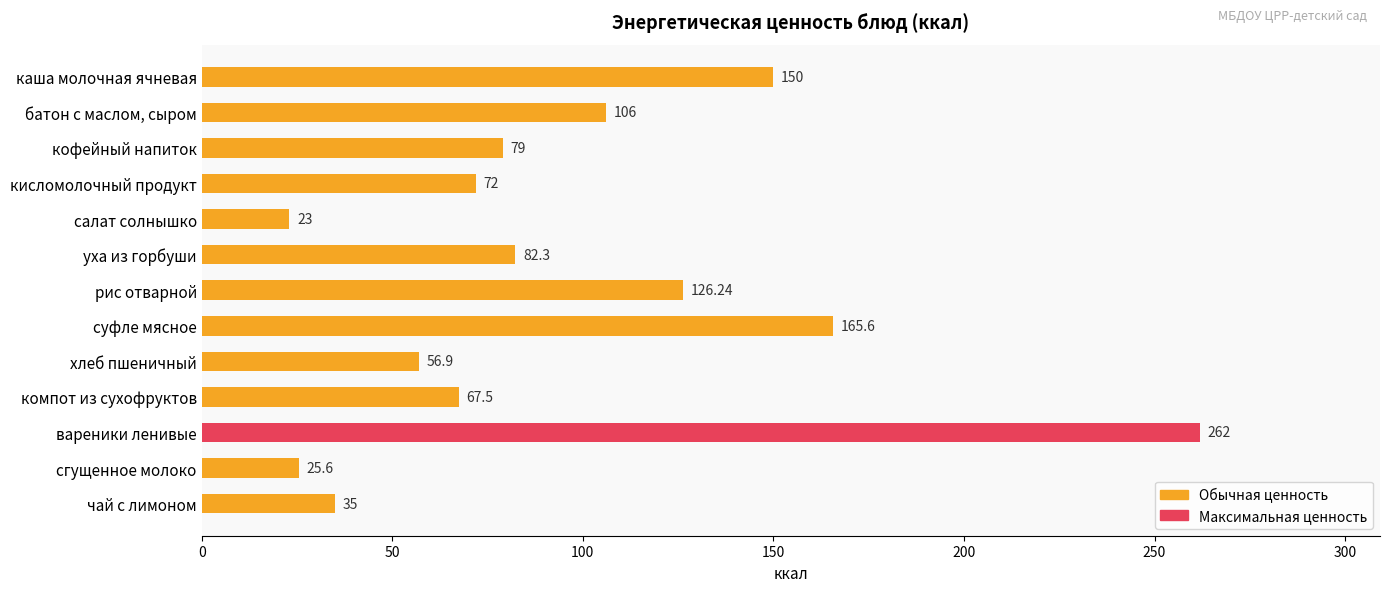

List the labels in order of value, largest first.

вареники ленивые, суфле мясное, каша молочная ячневая, рис отварной, батон с маслом, сыром, уха из горбуши, кофейный напиток, кисломолочный продукт, компот из сухофруктов, хлеб пшеничный, чай с лимоном, сгущенное молоко, салат солнышко